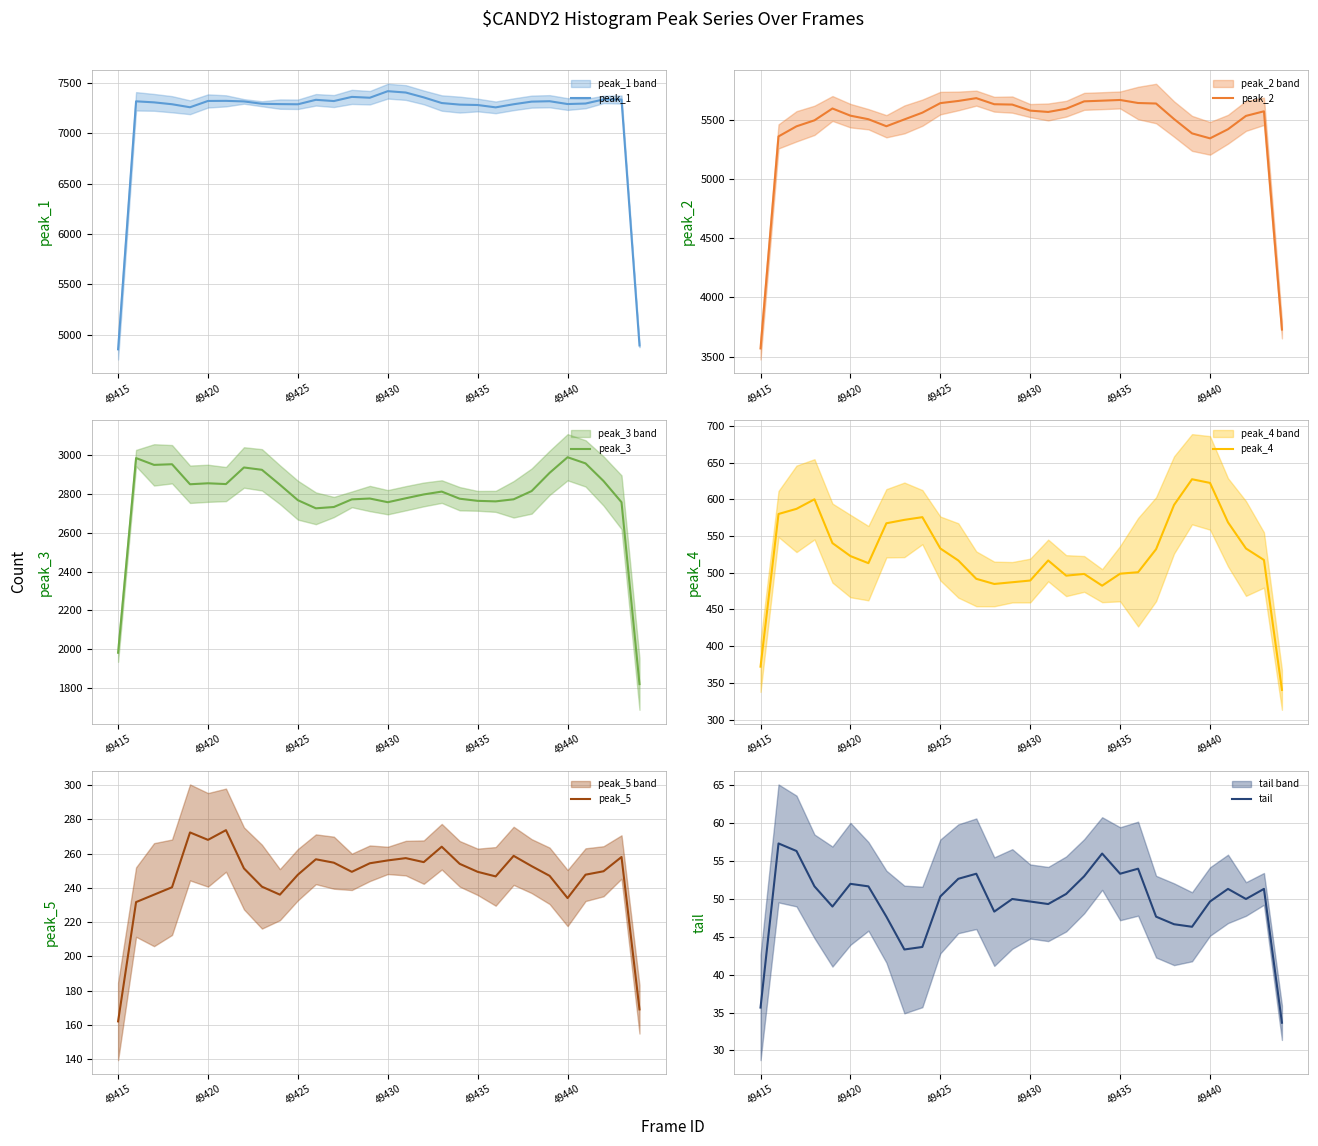

What is the maximum value for peak_4?

627.3